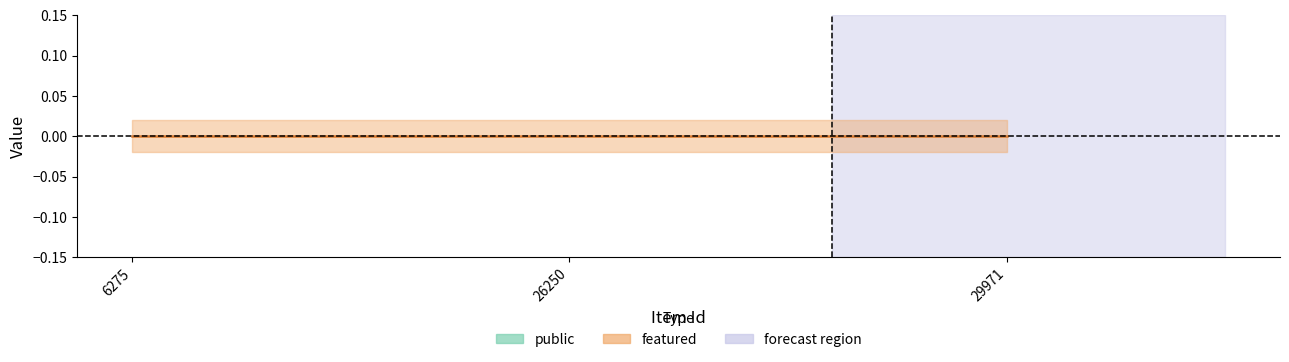

Which has a higher value, 26250 or 29971?

26250